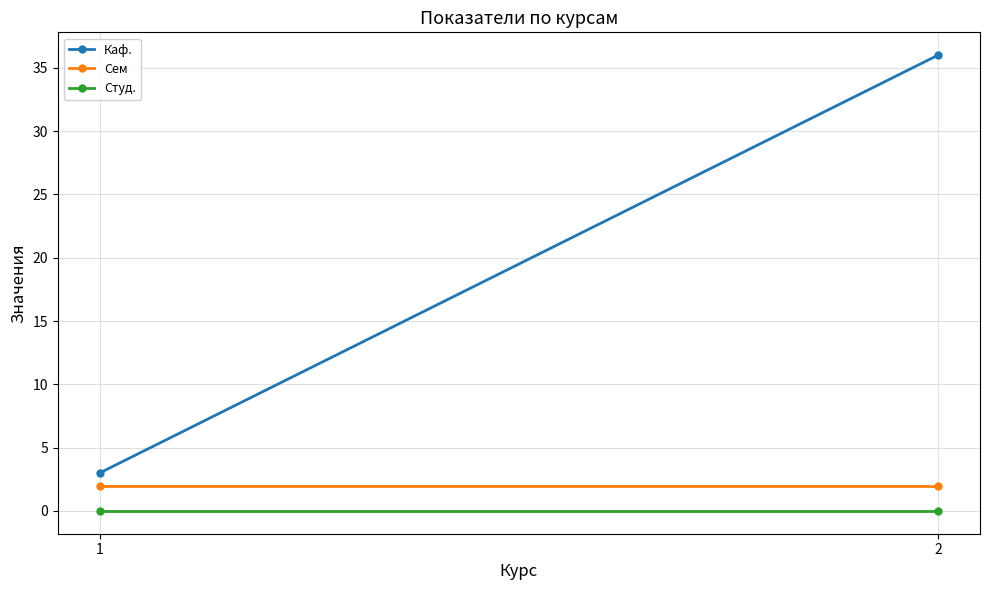

Between 1 and 2, which is larger?

2